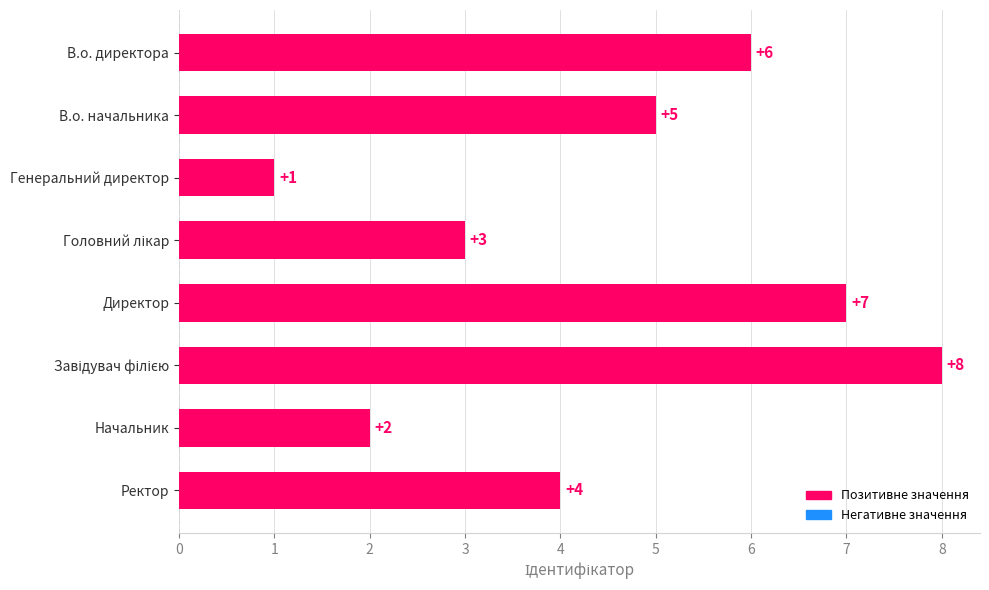

Is it true that the value at Ректор is 4?

True